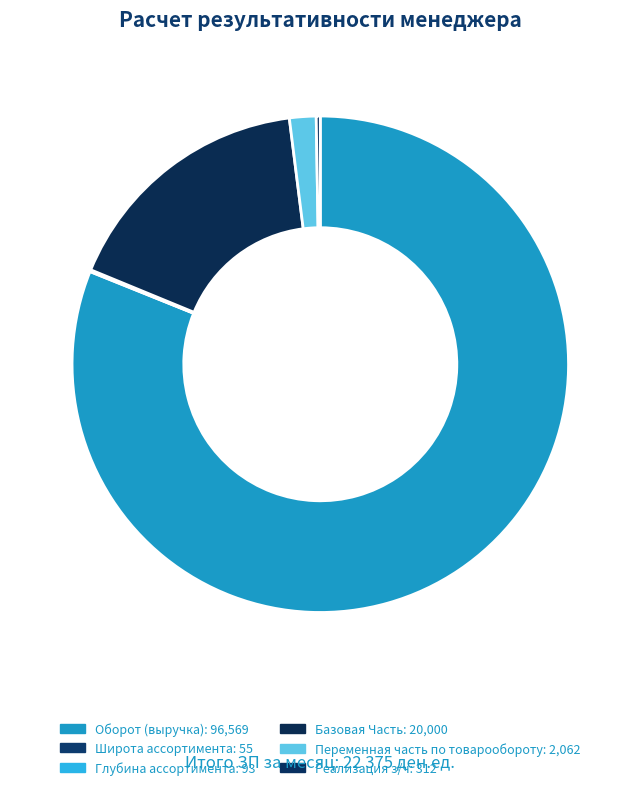

Is there any slice that represents more than half of the pie?

Yes